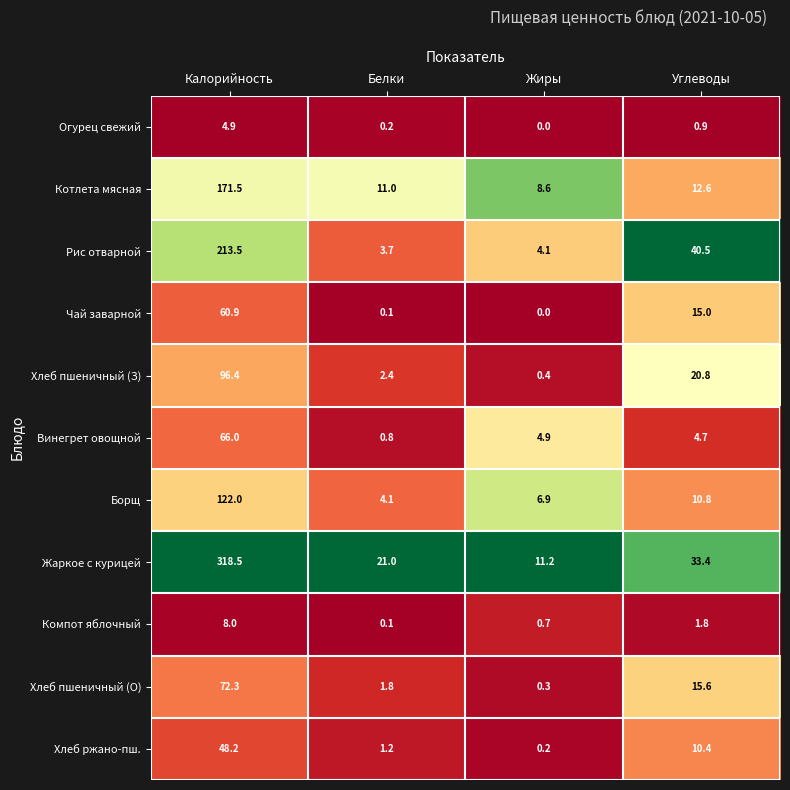

At how many categories does at least one series exceed 0?

4